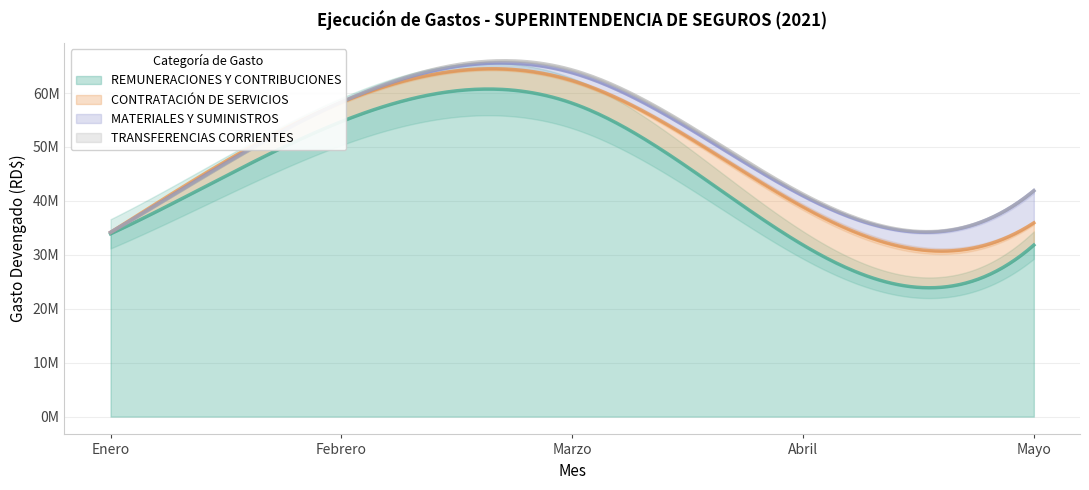

Which category has the highest value in the MATERIALES Y SUMINISTROS series?

Mayo